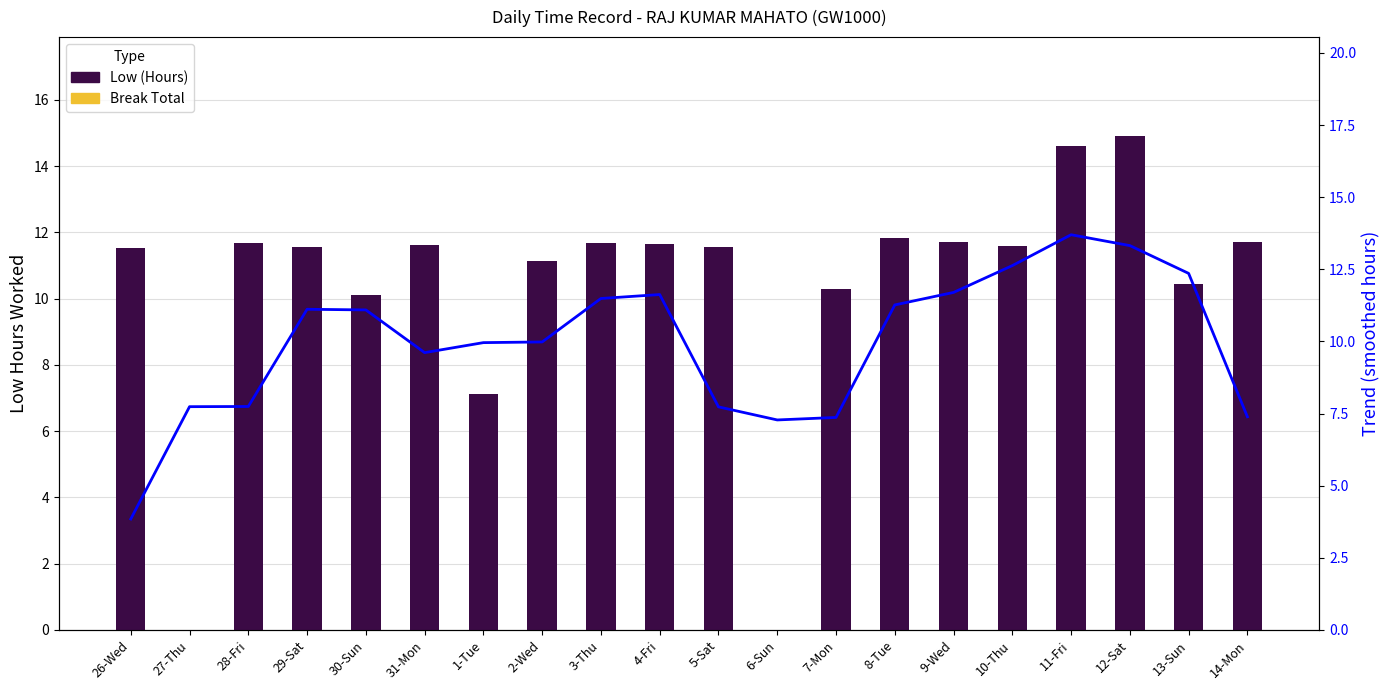

What is the difference between the highest and lowest values at 3-Thu?

11.7